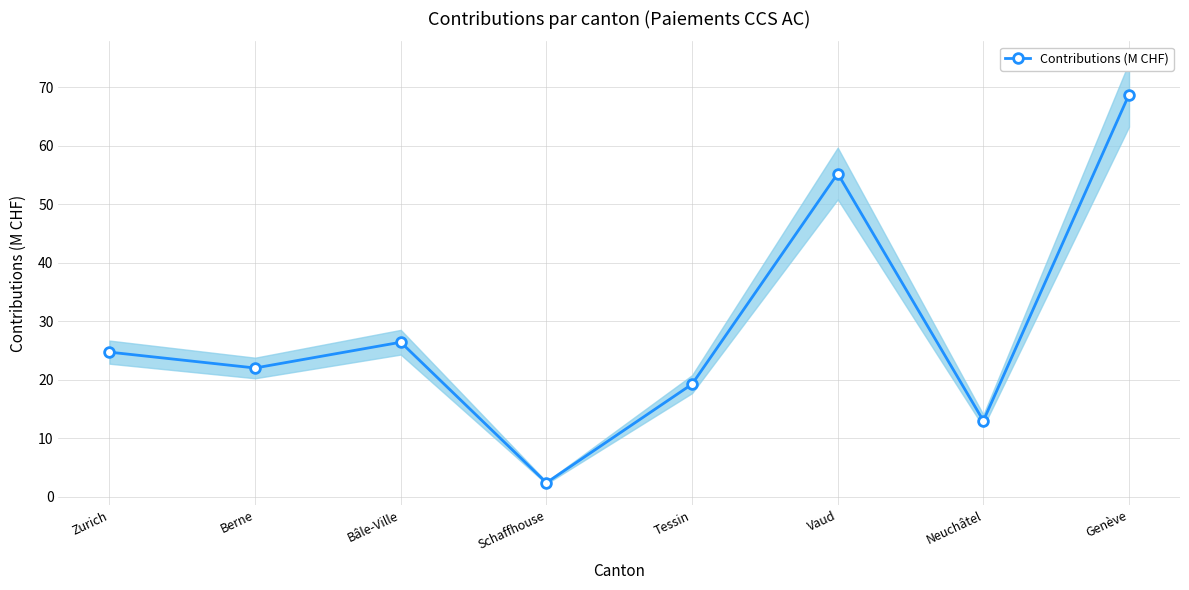

At which label is the value closest to 35?

Bâle-Ville